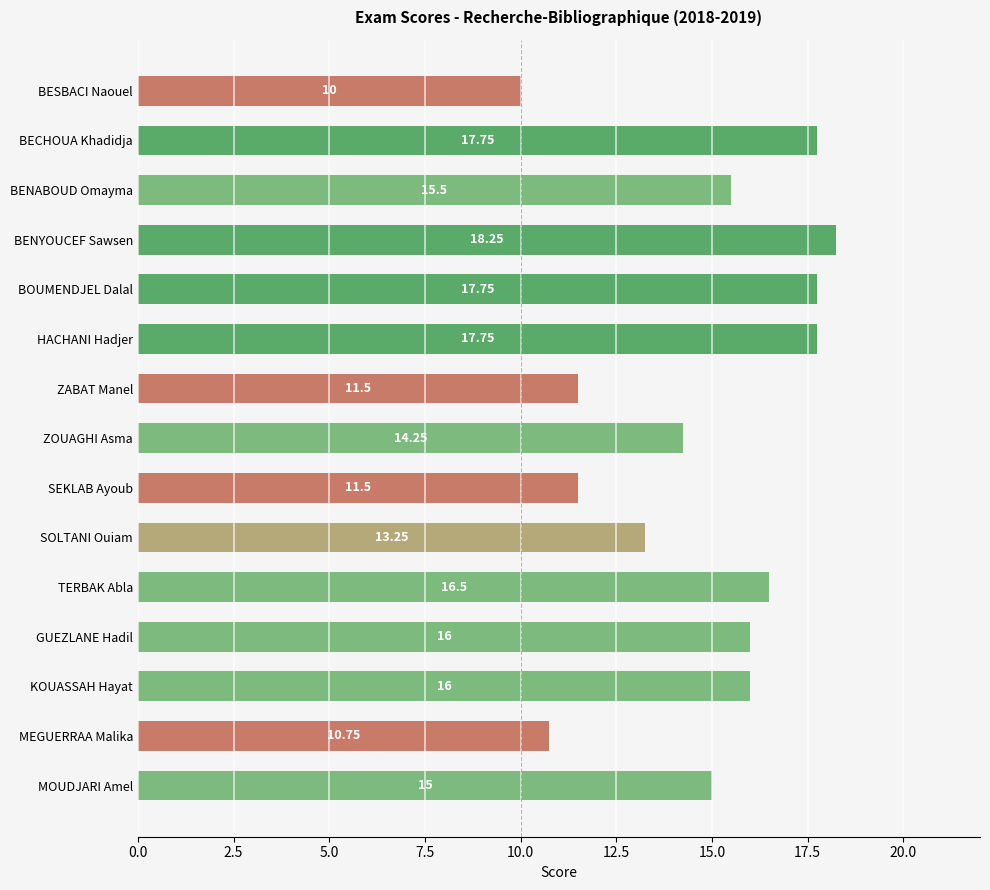

Which has a higher value, BESBACI Naouel or TERBAK Abla?

TERBAK Abla